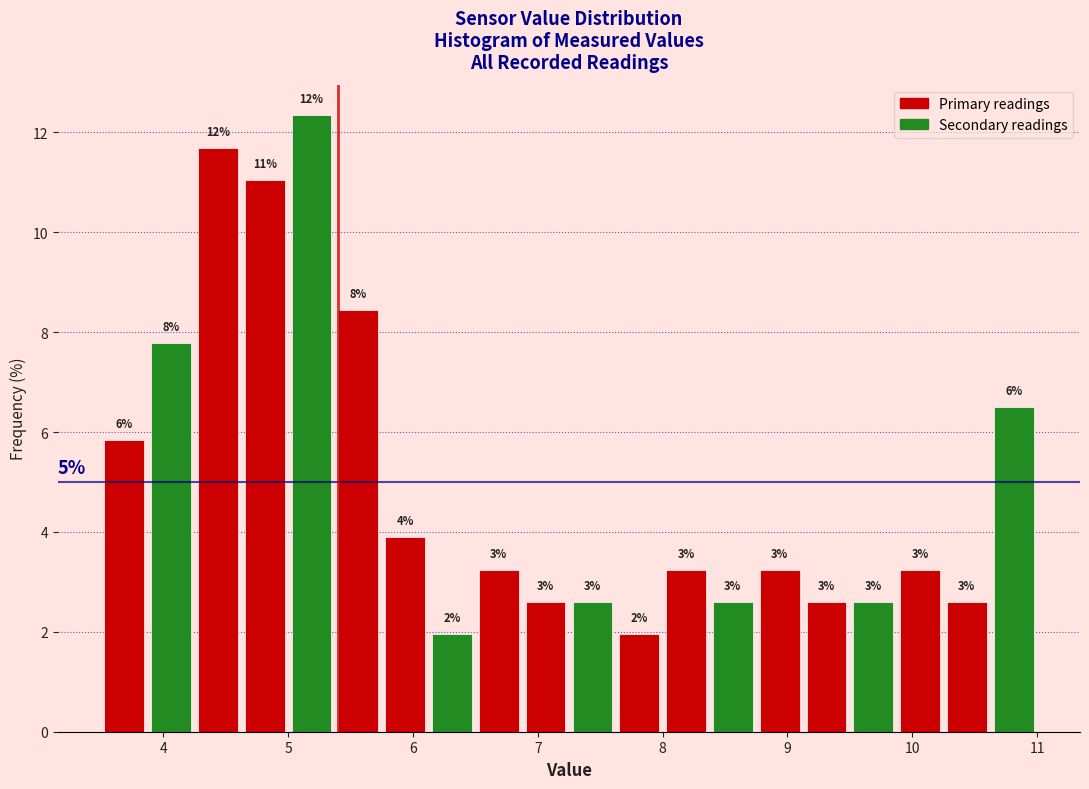

Read against the x-axis, roughly where is the centre of the tallest bar?

5.2